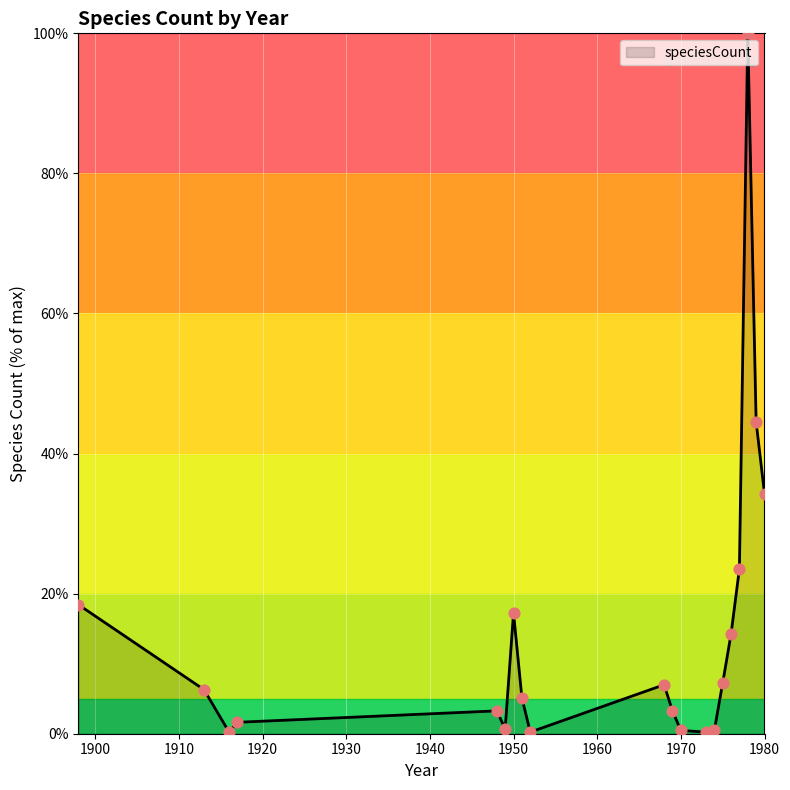

What is the greatest value displayed?

100.0